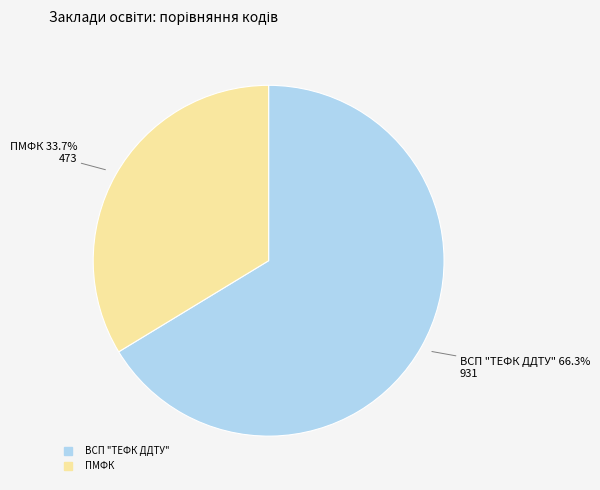

To the nearest percent, what portion does ВСП "ТЕФК ДДТУ" represent?

66%